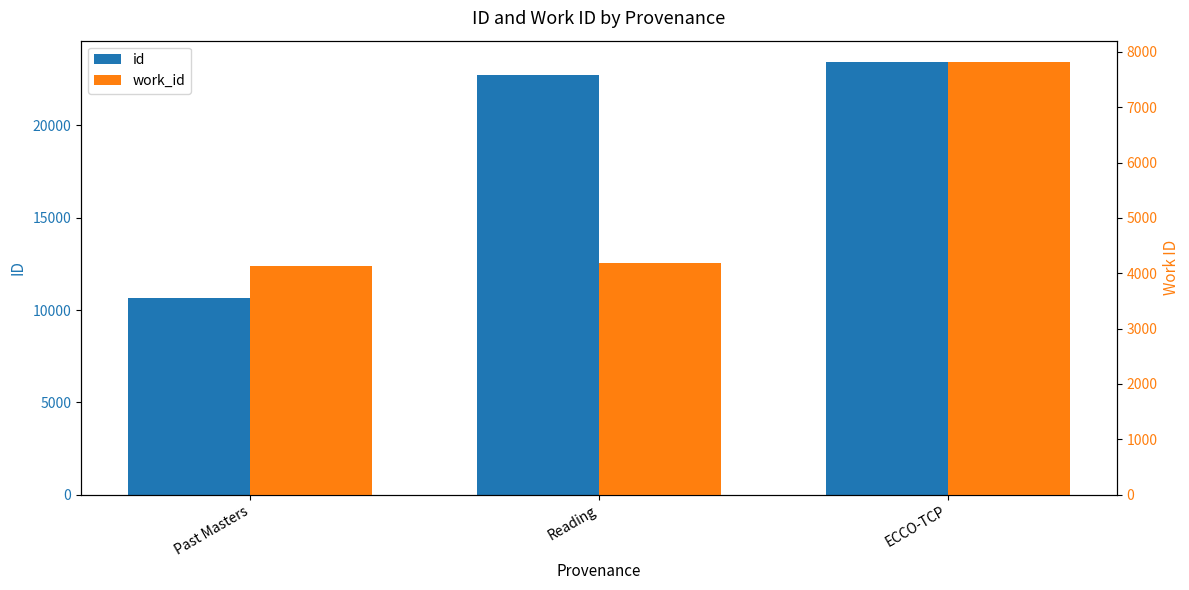

What is the total value across all series at Reading?

26908